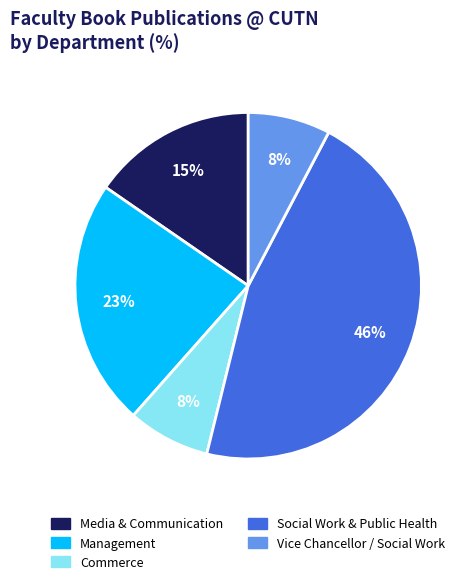

Is there any slice that represents more than half of the pie?

No